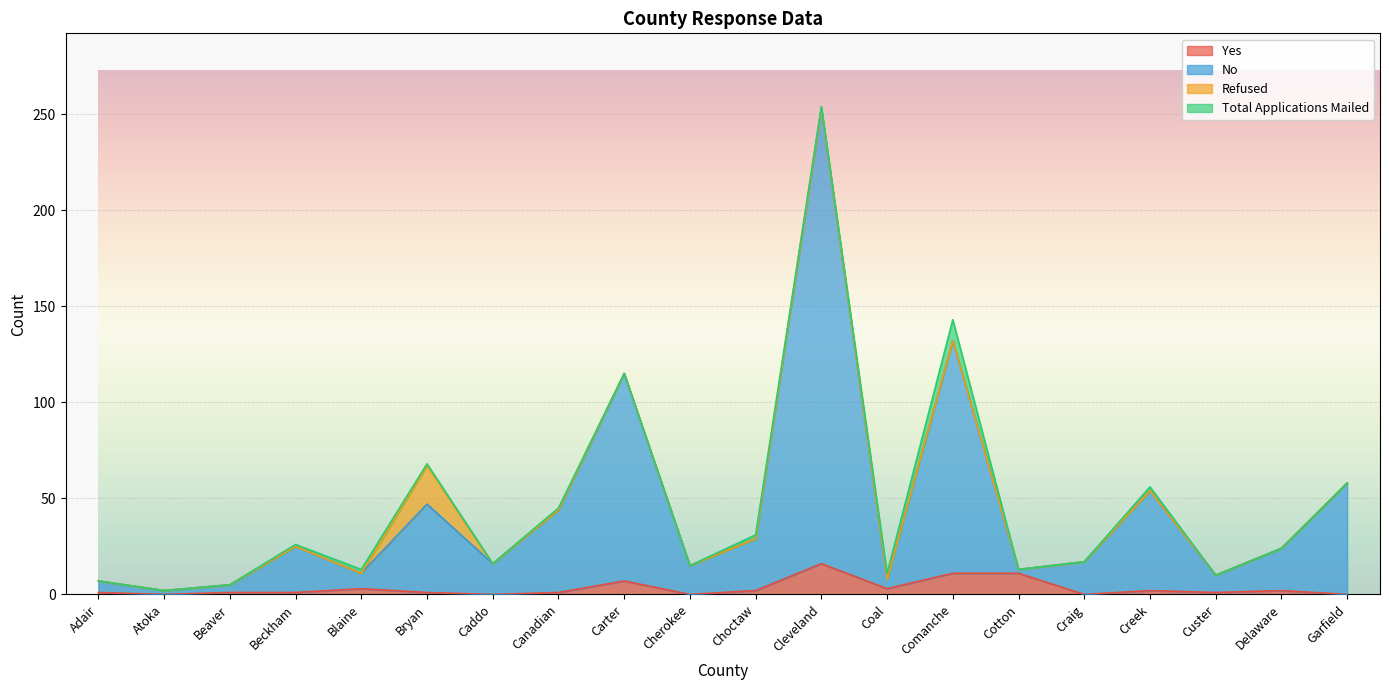

At how many categories does at least one series exceed 172?

1